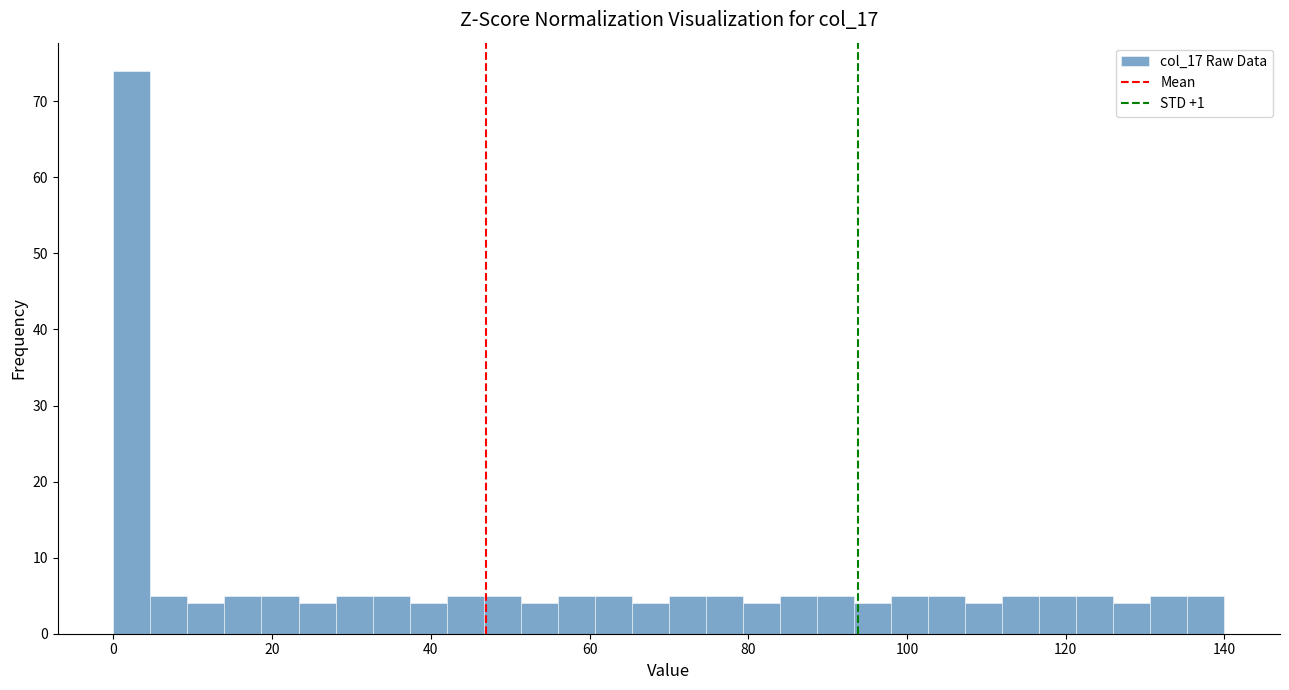

Read against the x-axis, roughly where is the centre of the tallest bar?

2